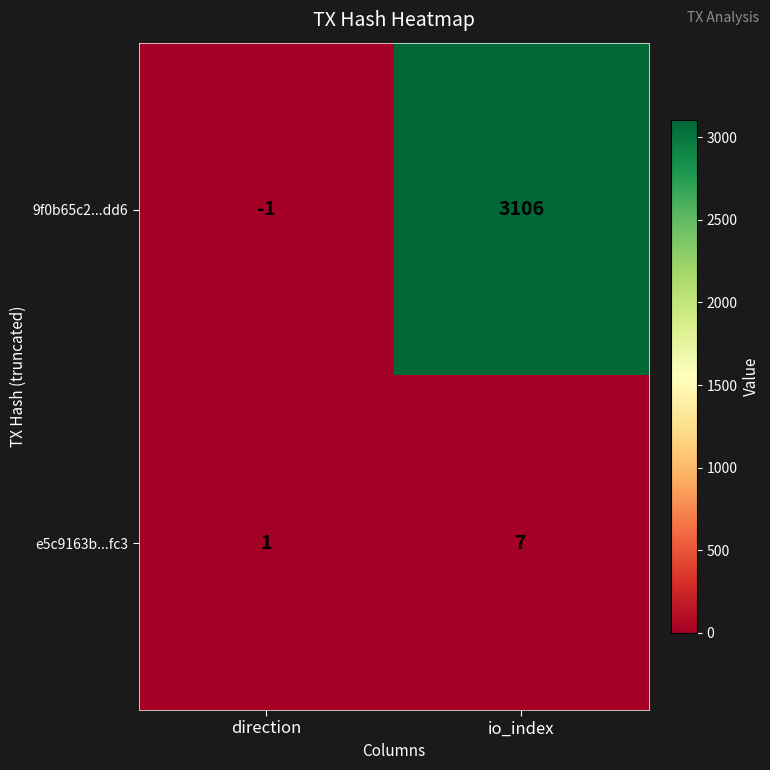

Reading left to right, transcribe all the data shown in this chart.

9f0b65c2...dd6: direction=-1	io_index=3106
e5c9163b...fc3: direction=1	io_index=7